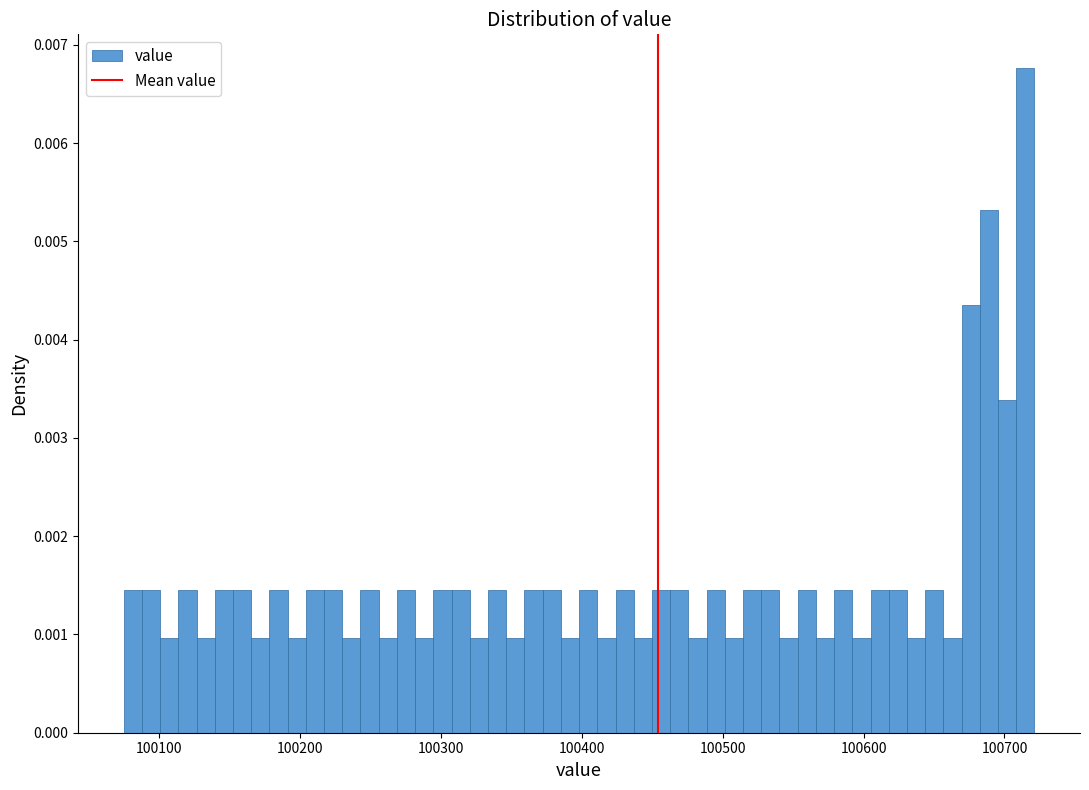

Around what value on the x-axis is the tallest bar? Give the approximate position of its centre, as read against the axis.

100710